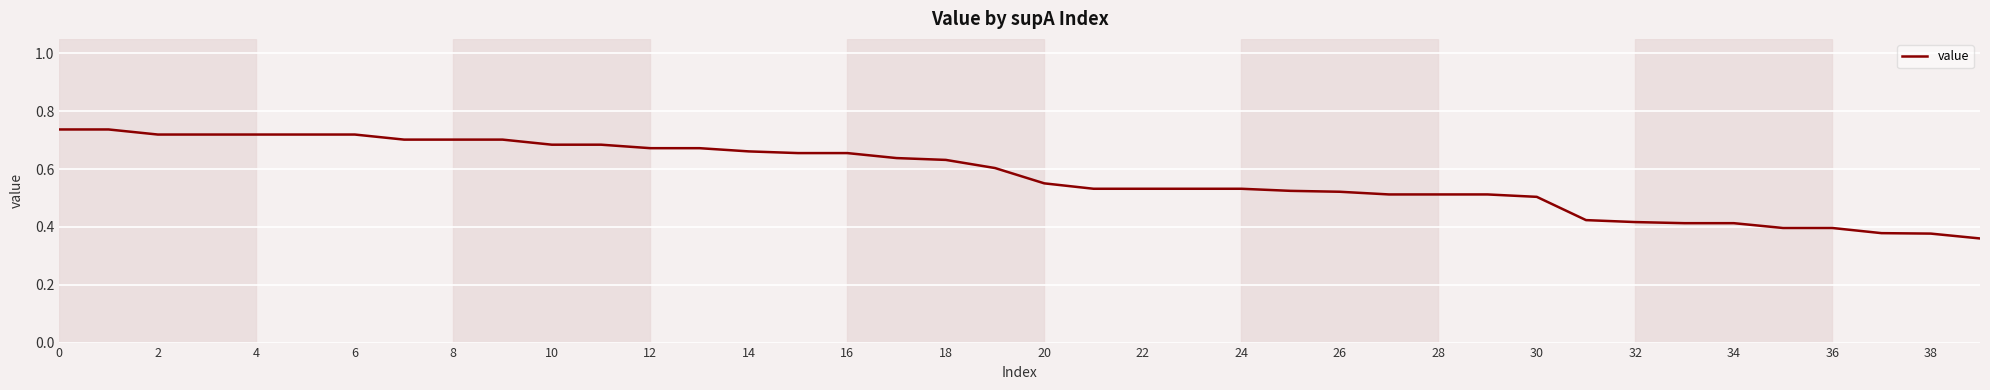

What is the label of the 37th point from the left?

36